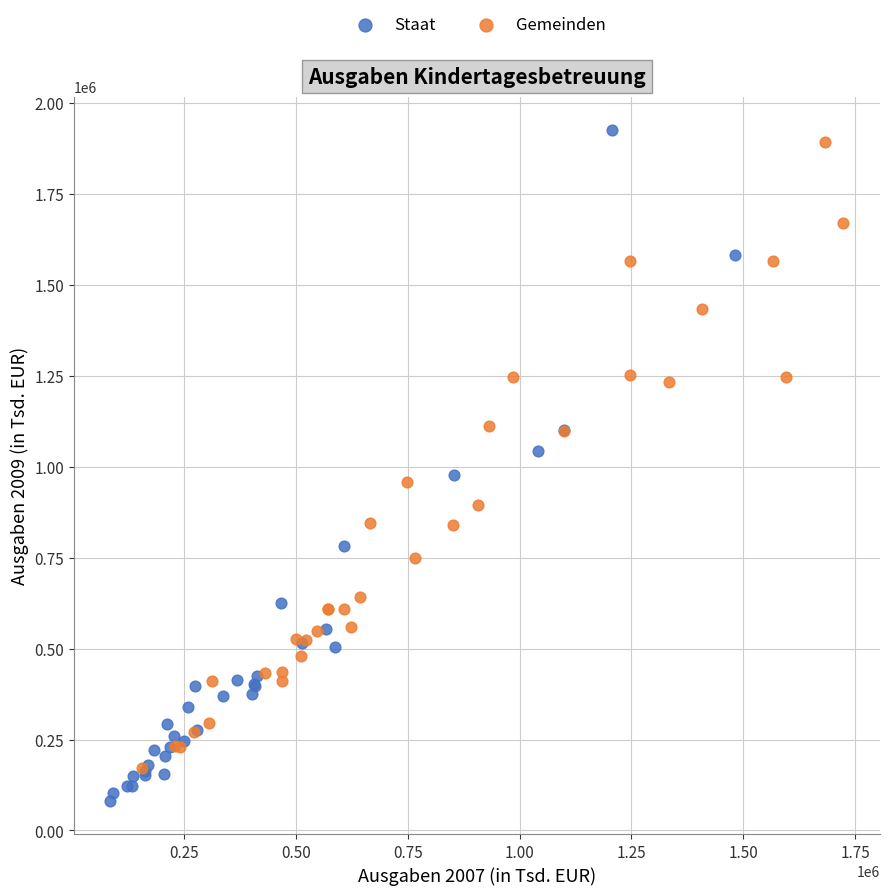

Which series reaches the maximum Y coordinate?

Staat